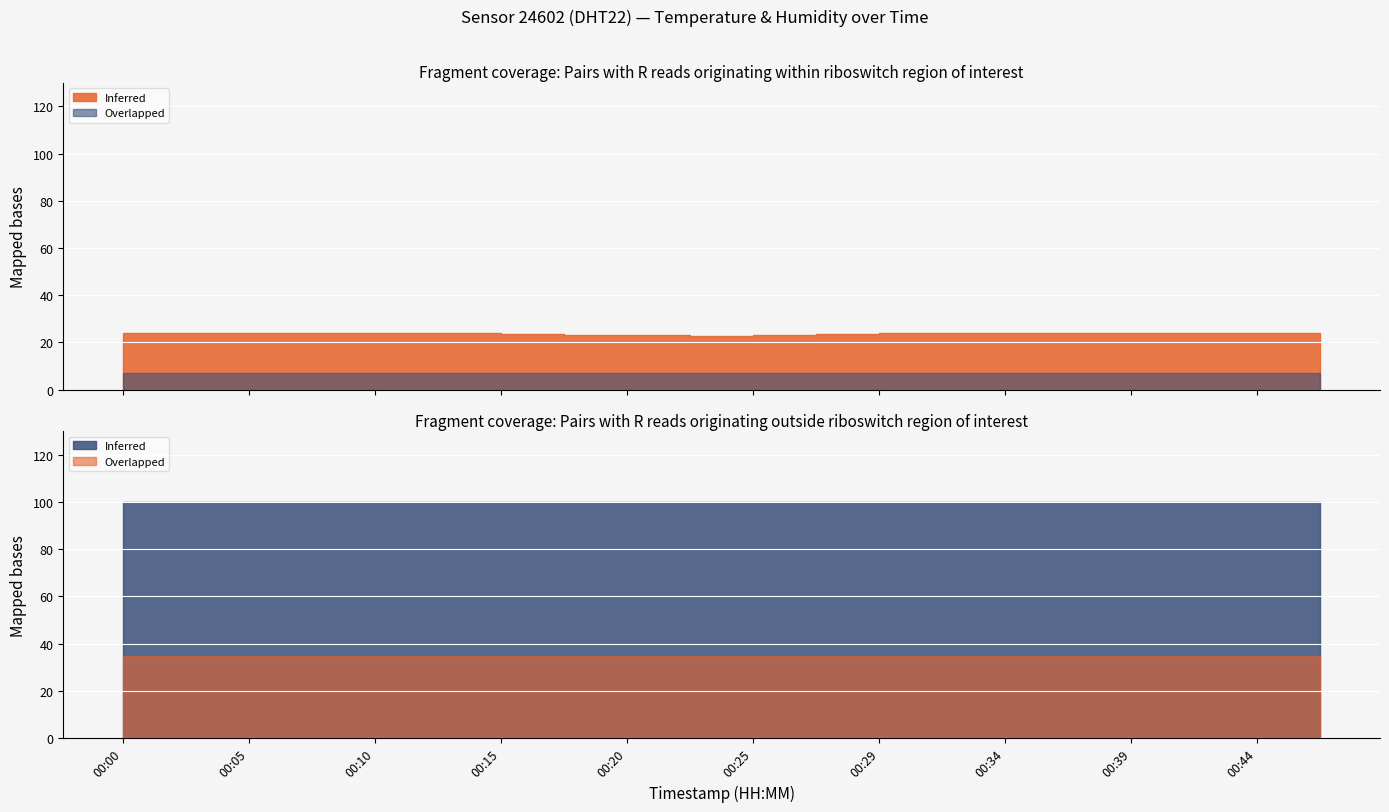

Which has a higher value, 00:00 or 00:34?

00:00